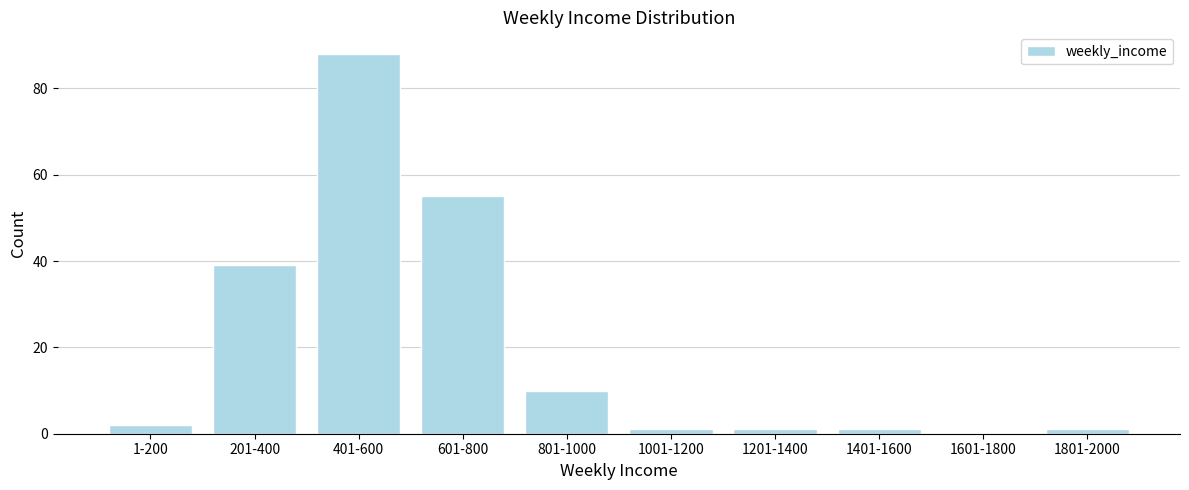

Reading left to right, list all the values displayed in this chart.

1-200=2	201-400=39	401-600=88	601-800=55	801-1000=10	1001-1200=1	1201-1400=1	1401-1600=1	1601-1800=0	1801-2000=1